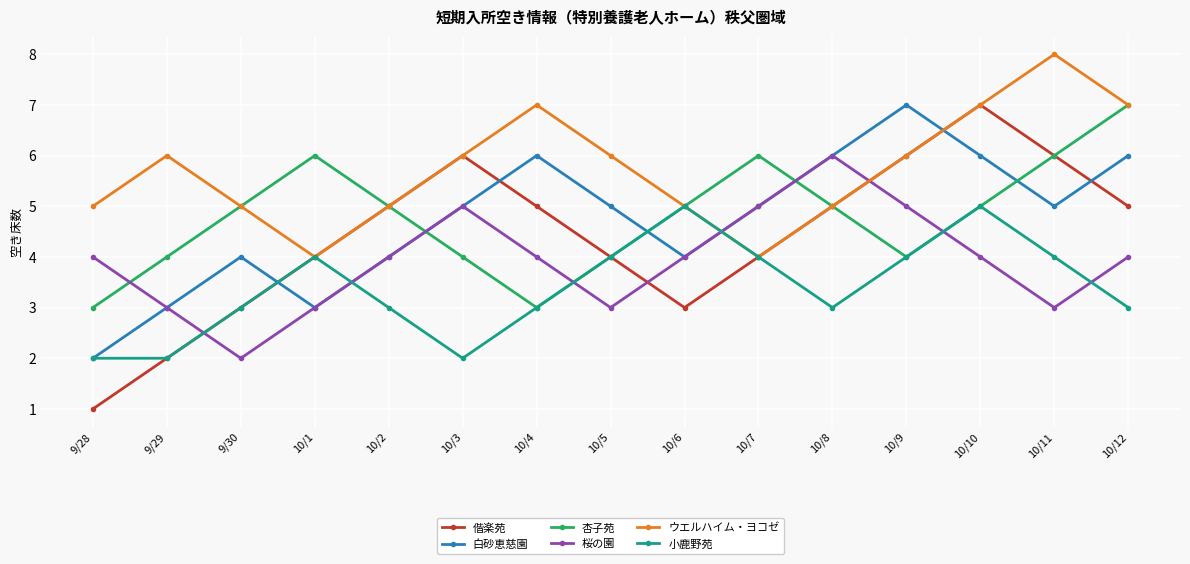

What is the average value of the 白砂恵慈園 series?

5